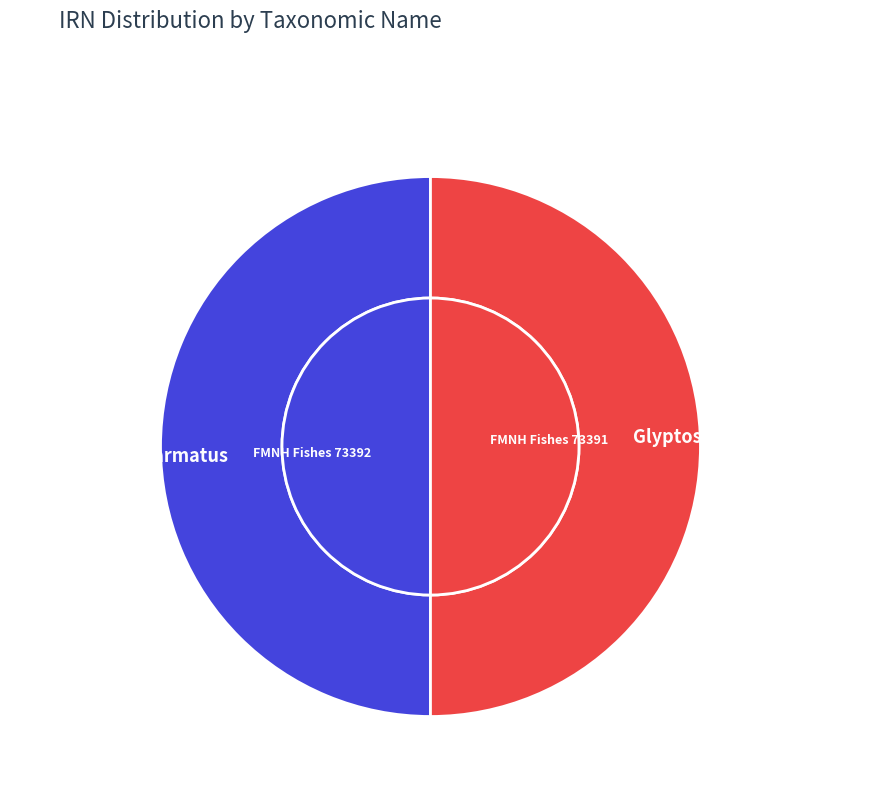

How much of the chart is everything except Mastacembelus armatus?

50.0%